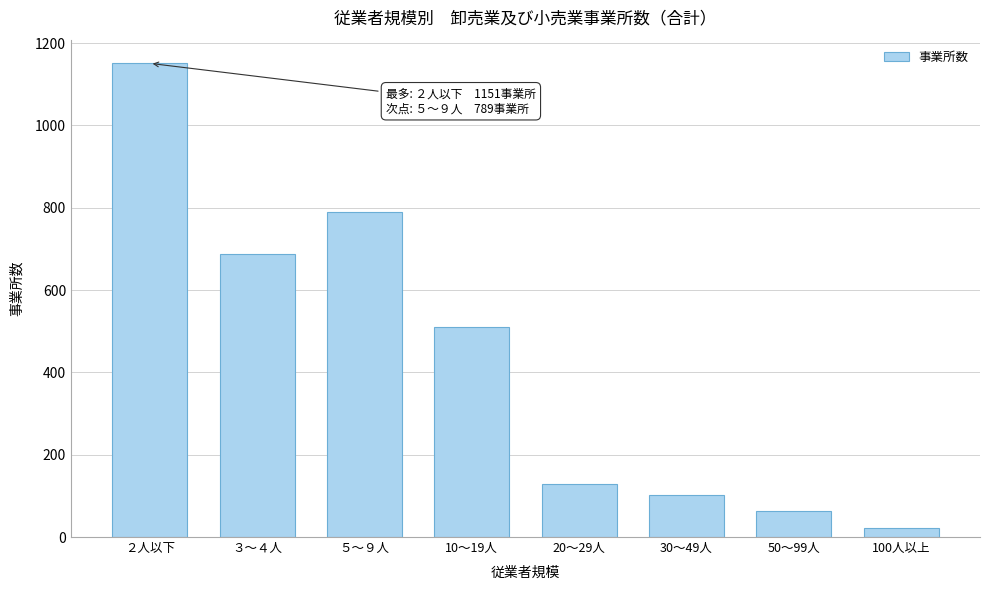

Reading right to left, what are all the values shown in this chart?

100人以上=21	50～99人=64	30～49人=101	20～29人=129	10～19人=510	５～９人=789	３～４人=687	２人以下=1151